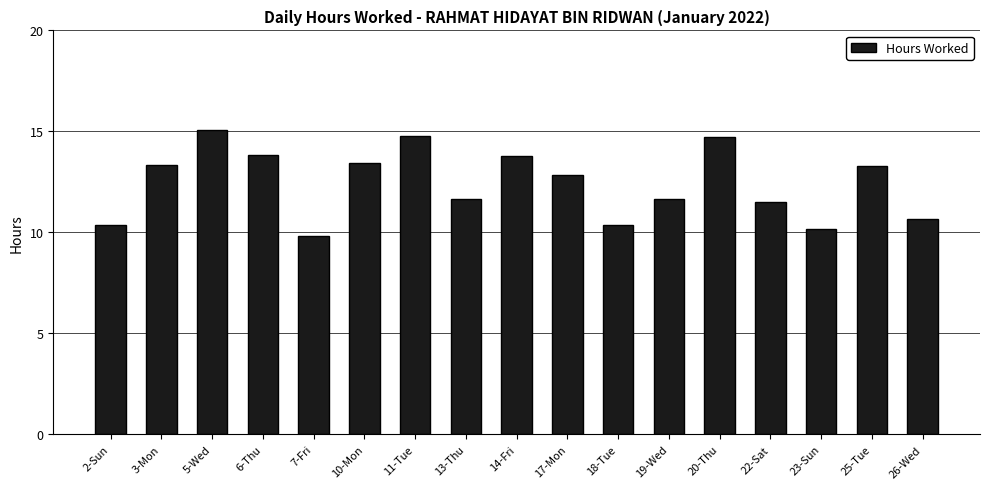

The chart shows a value of 13.4 at 10-Mon. True or false?

True